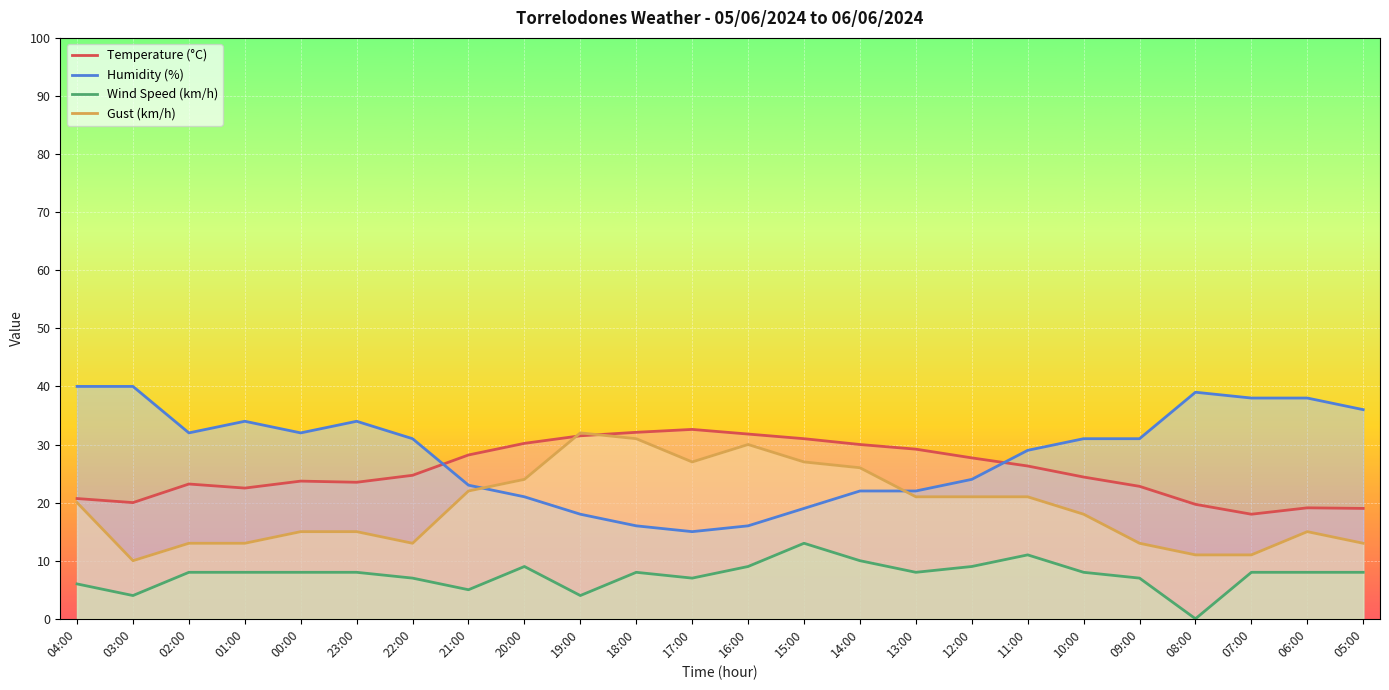

Between 12:00 and 07:00, which series saw the biggest shift?

Humidity (%)